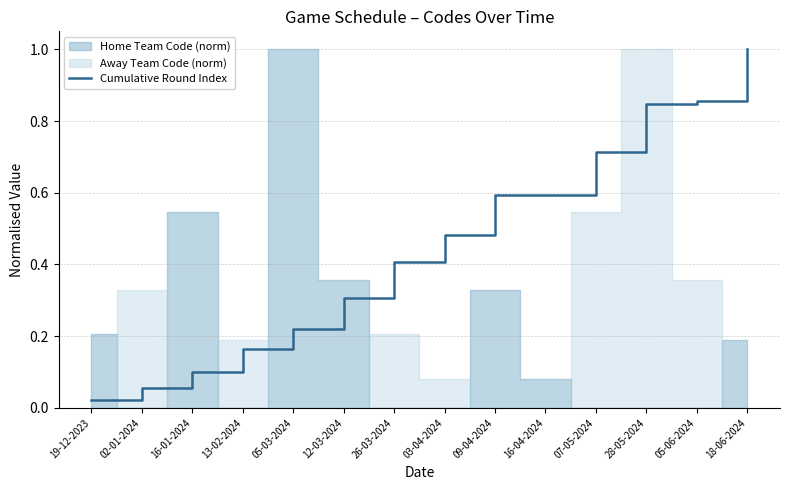

At which label does Cumulative Round Index reach its minimum?

19-12-2023